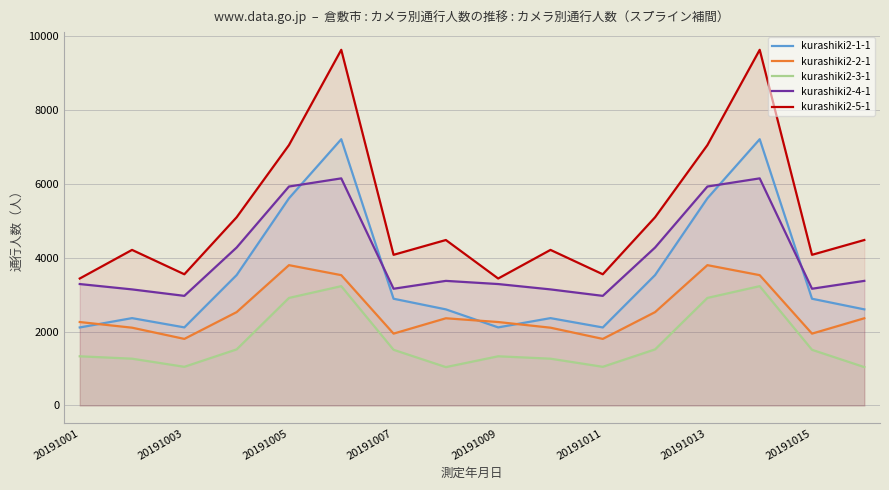

Which series has the largest range (max minus min)?

kurashiki2-5-1